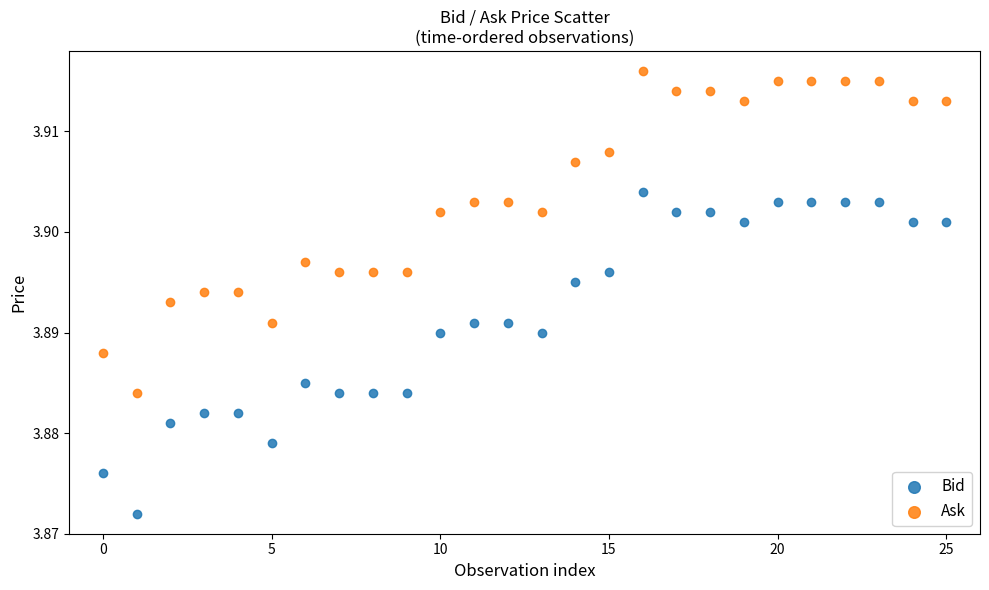

Which series reaches the maximum Y coordinate?

Ask